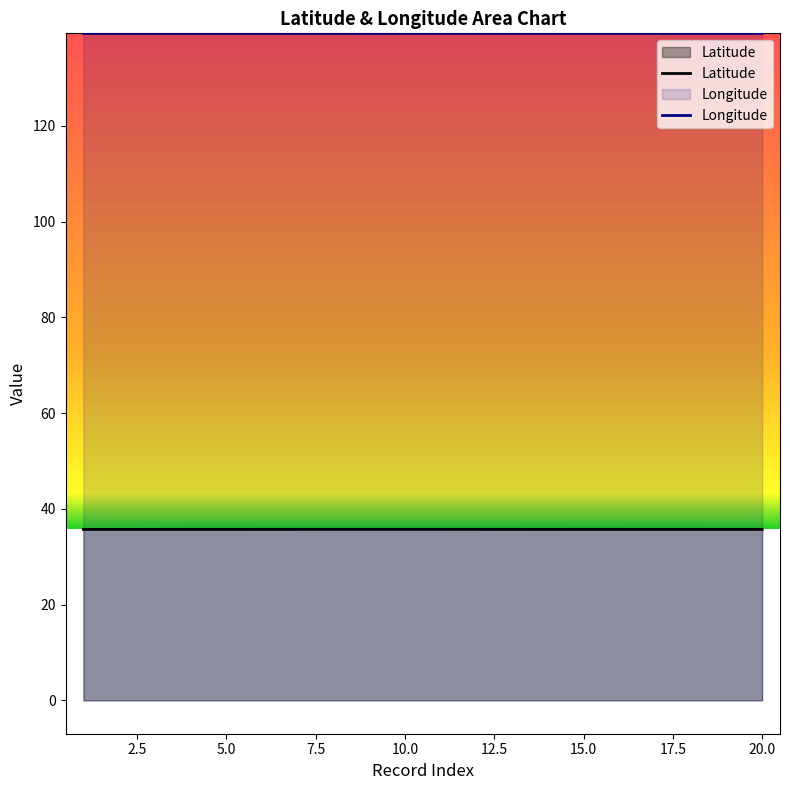

Read the Latitude value at 8.

35.7